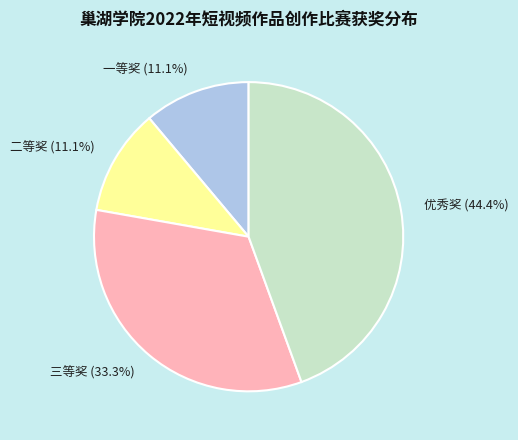

Is it true that 优秀奖 is 53% of the pie?

False